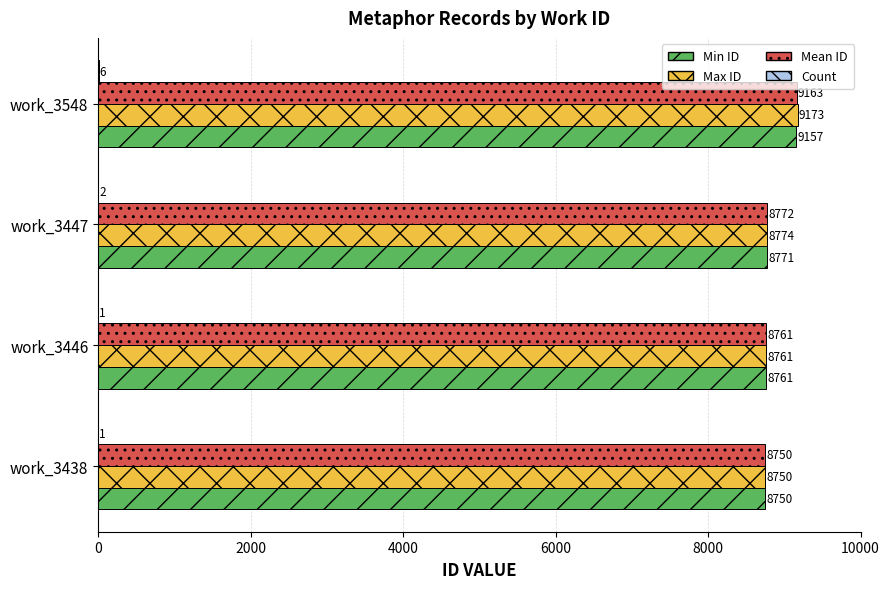

The Min ID series shows 8761 at work_3446. True or false?

True